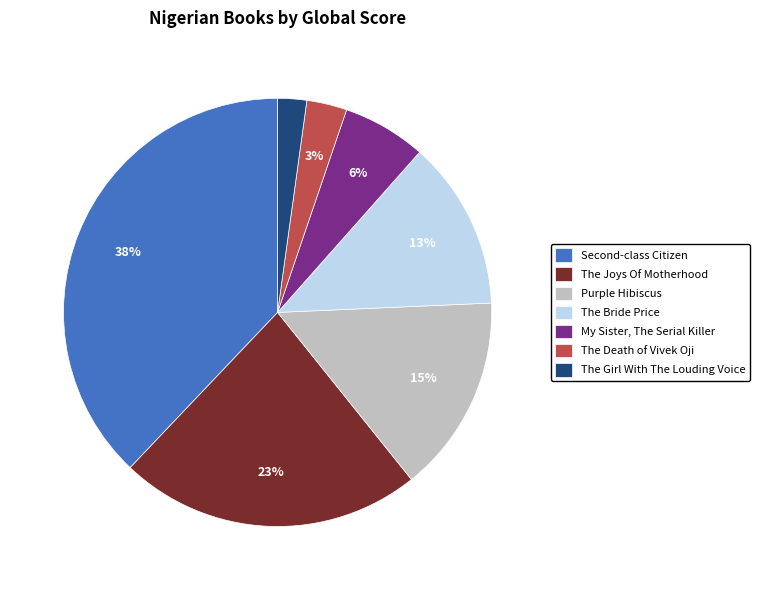

Combined, do The Bride Price and My Sister, The Serial Killer account for over 50%?

No